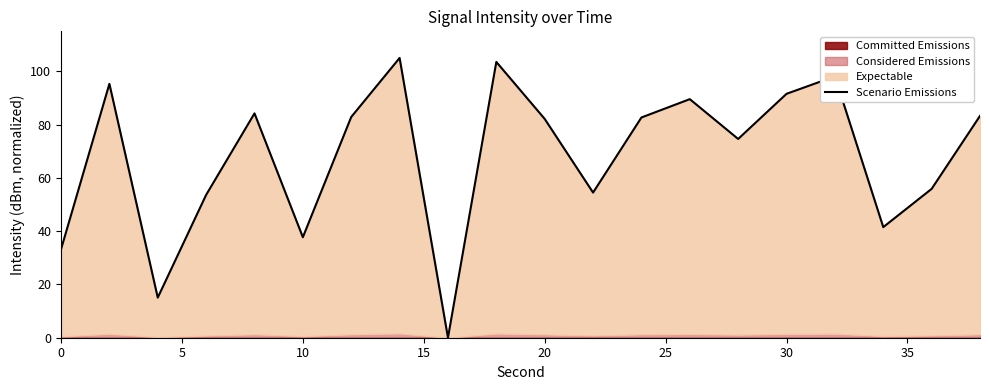

How many data points are above 82?

11